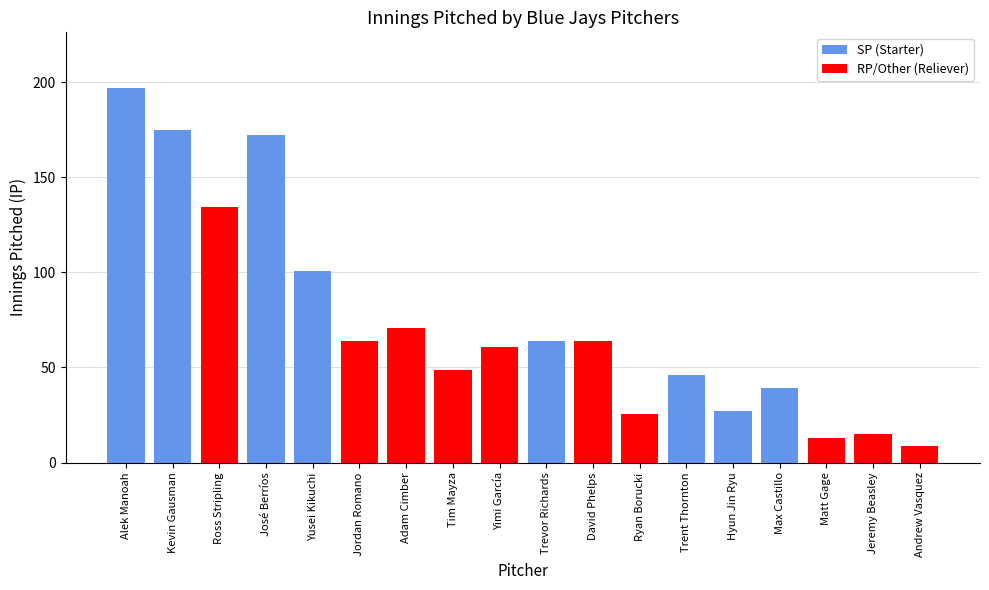

Rank the categories by value from lowest to highest.

Andrew Vasquez, Matt Gage, Jeremy Beasley, Ryan Borucki, Hyun Jin Ryu, Max Castillo, Trent Thornton, Tim Mayza, Yimi García, David Phelps, Jordan Romano, Trevor Richards, Adam Cimber, Yusei Kikuchi, Ross Stripling, José Berríos, Kevin Gausman, Alek Manoah